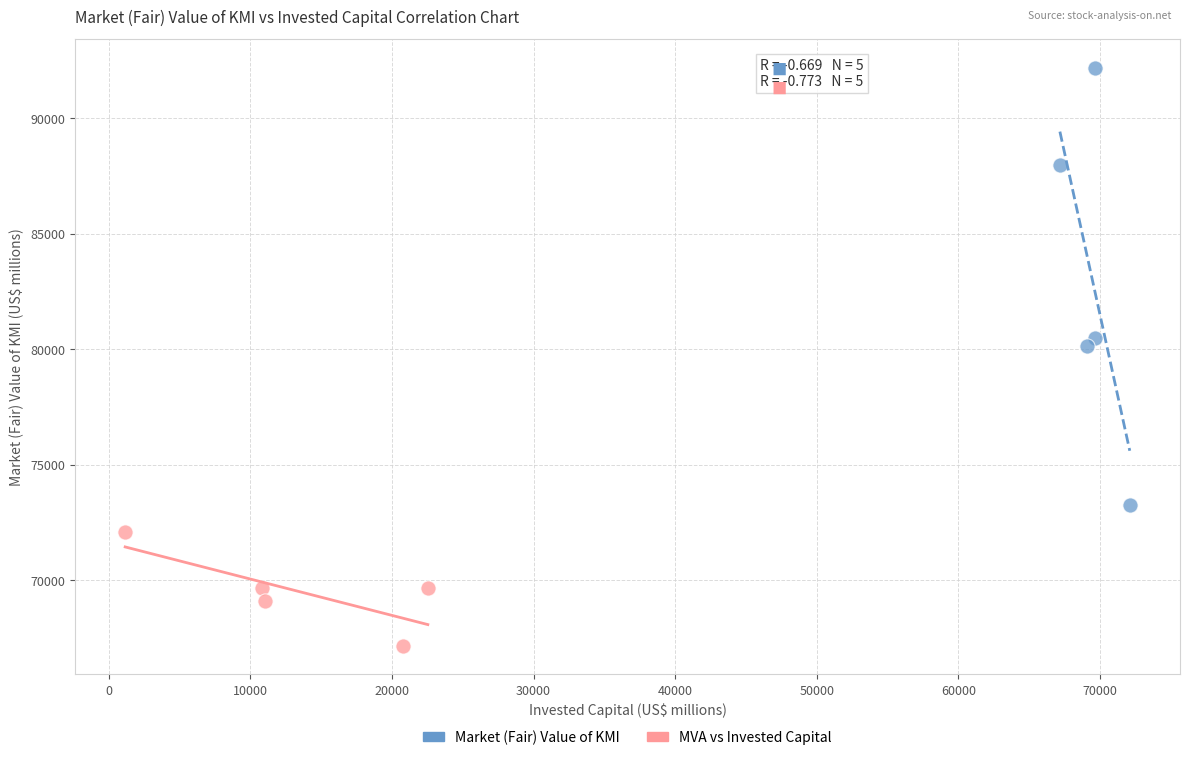

Which series contains the highest Y value?

Market (Fair) Value of KMI